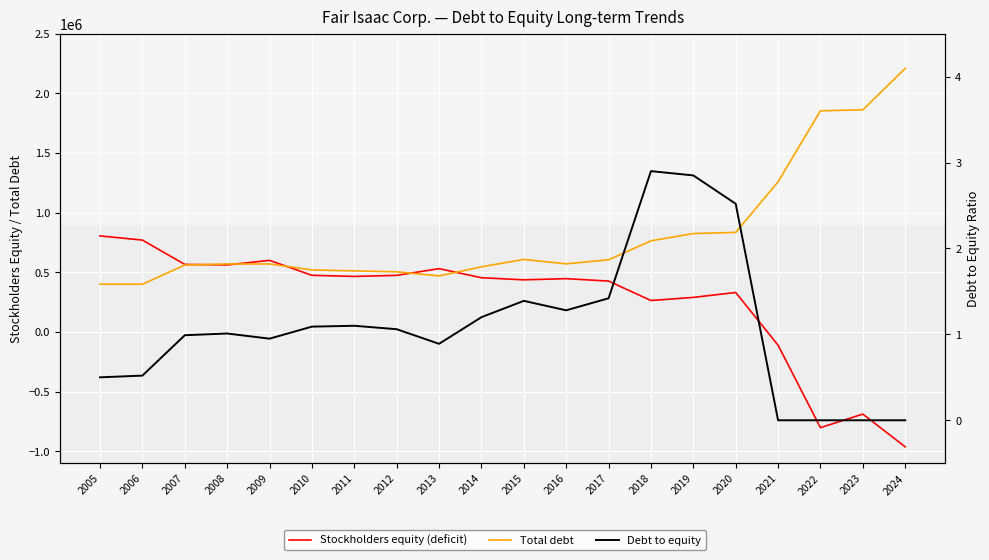

True or false: Debt to equity and Total debt intersect in this chart.

False